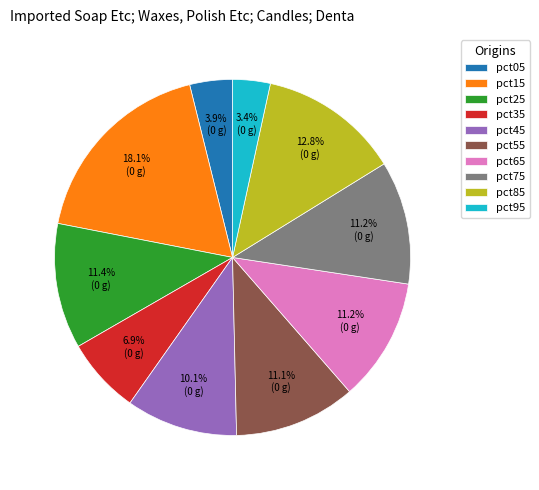

Does any single category account for the majority?

No